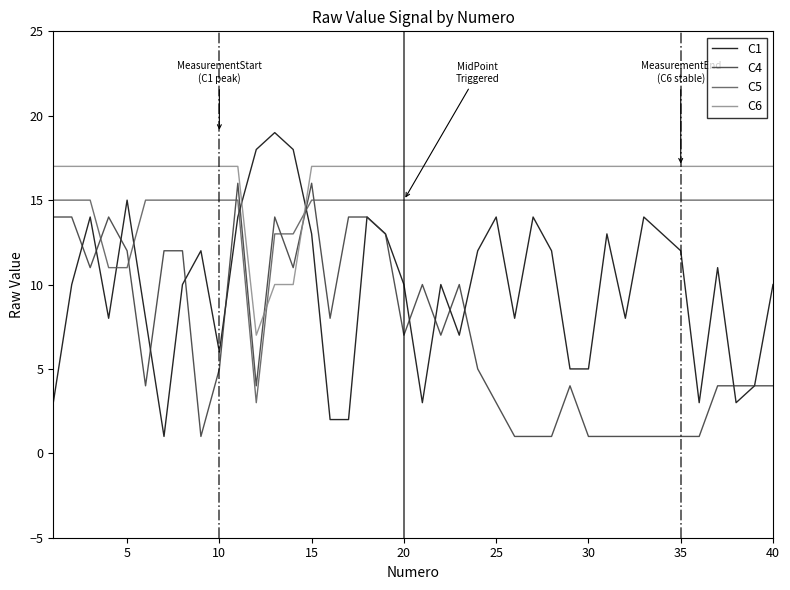

List the series in order of their overall mean, highest first.

C6, C5, C1, C4